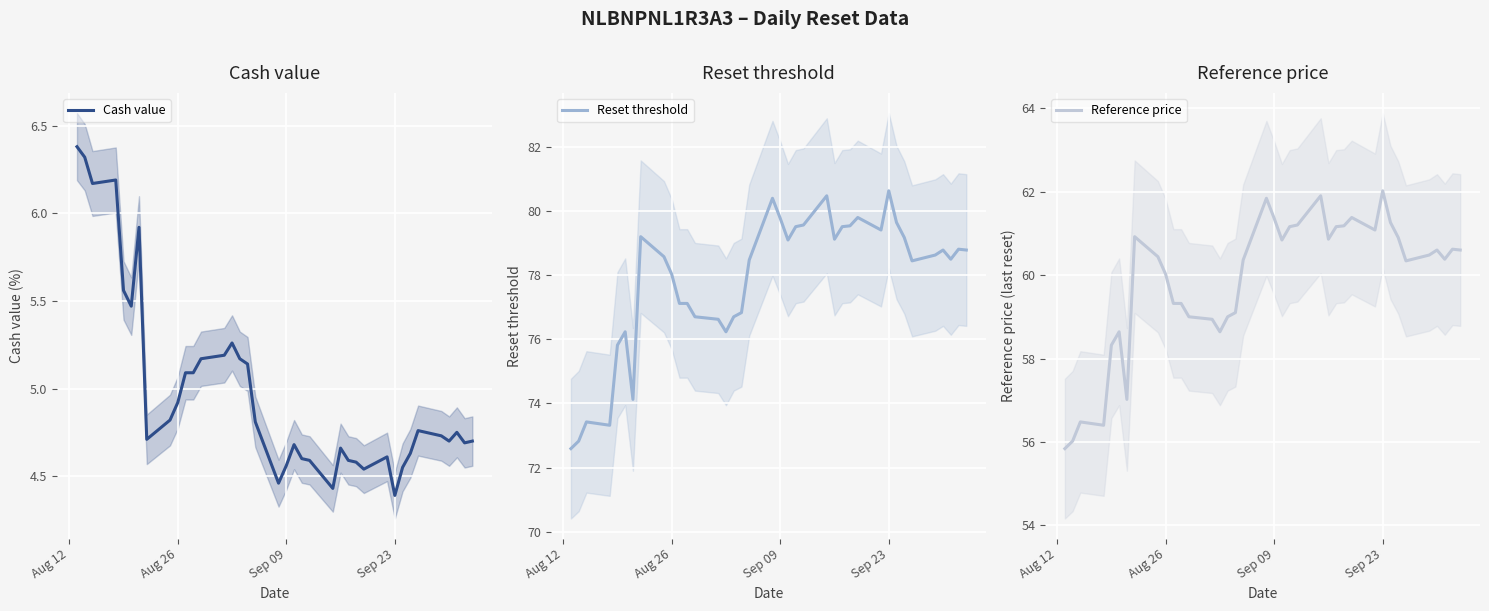

True or false: Cash value and Reference price intersect in this chart.

False